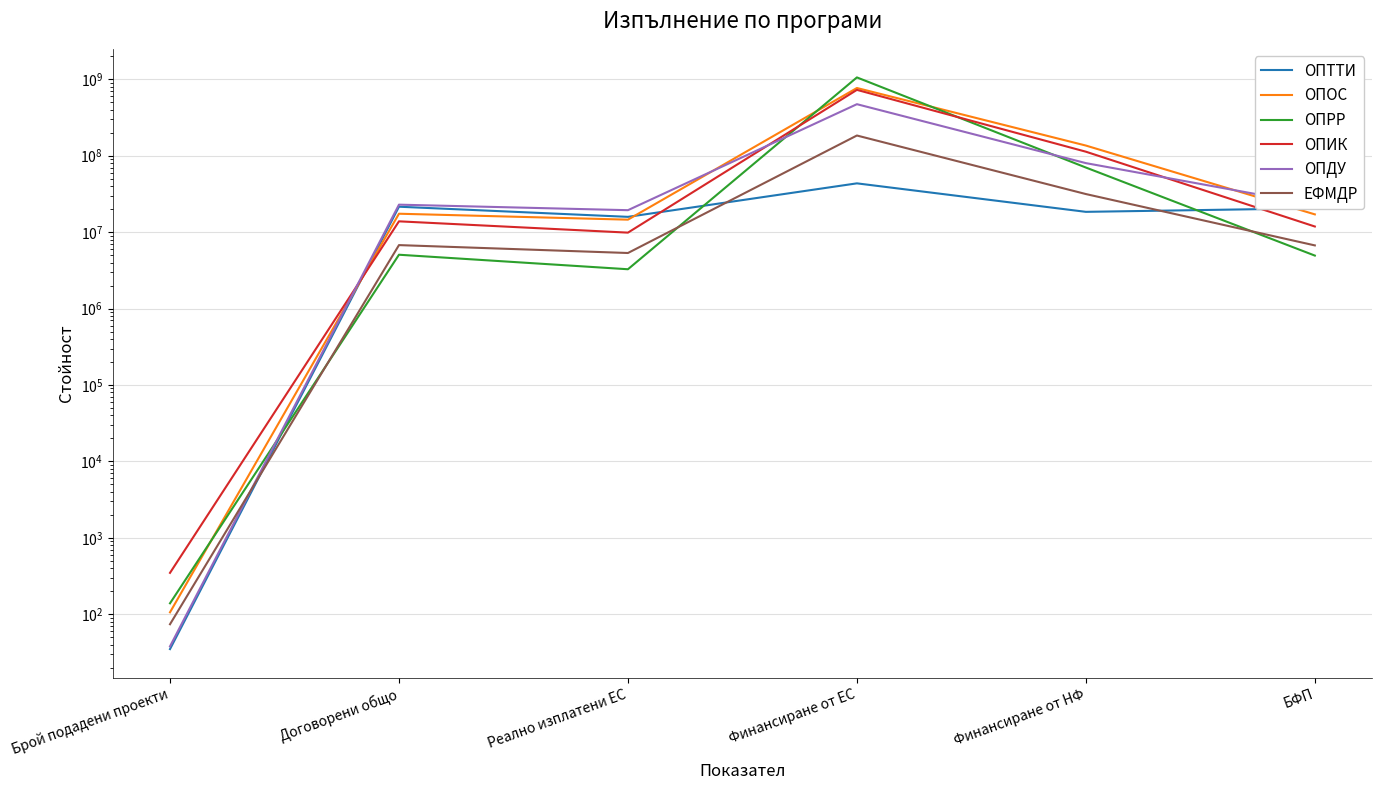

At which label is ЕФМДР closest to 91918874?

Финансиране от НФ